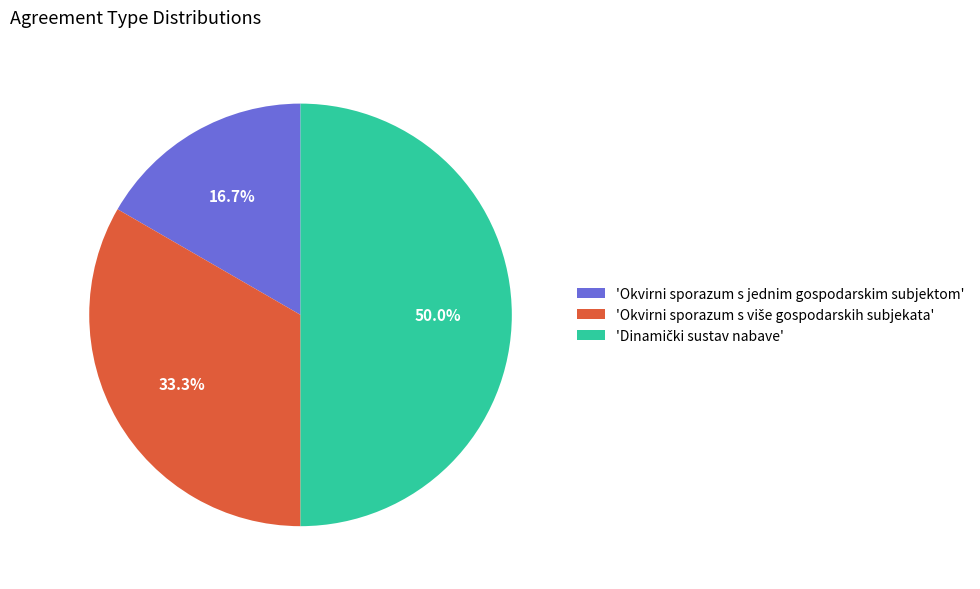

Which category has the smallest portion of the pie?

'Okvirni sporazum s jednim gospodarskim subjektom'